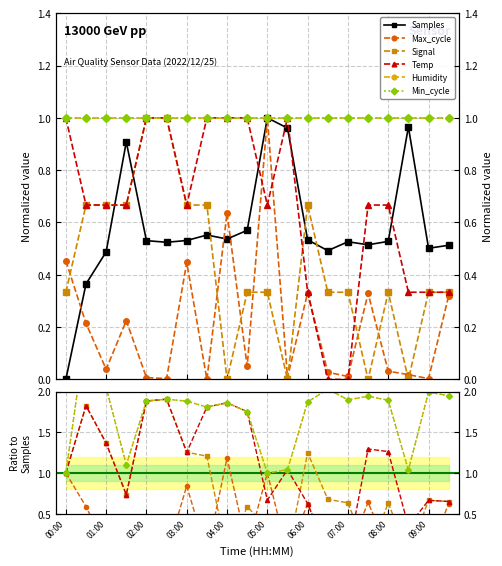

Does the chart have visible grid lines?

Yes